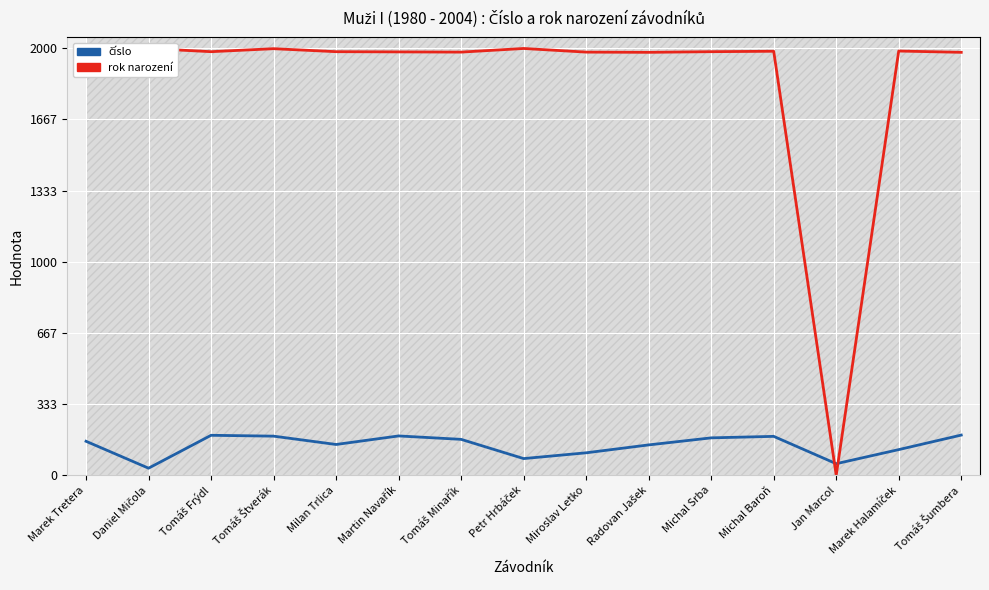

What value does the rok narození series have at Marek Tretera, to the nearest 100?

2000